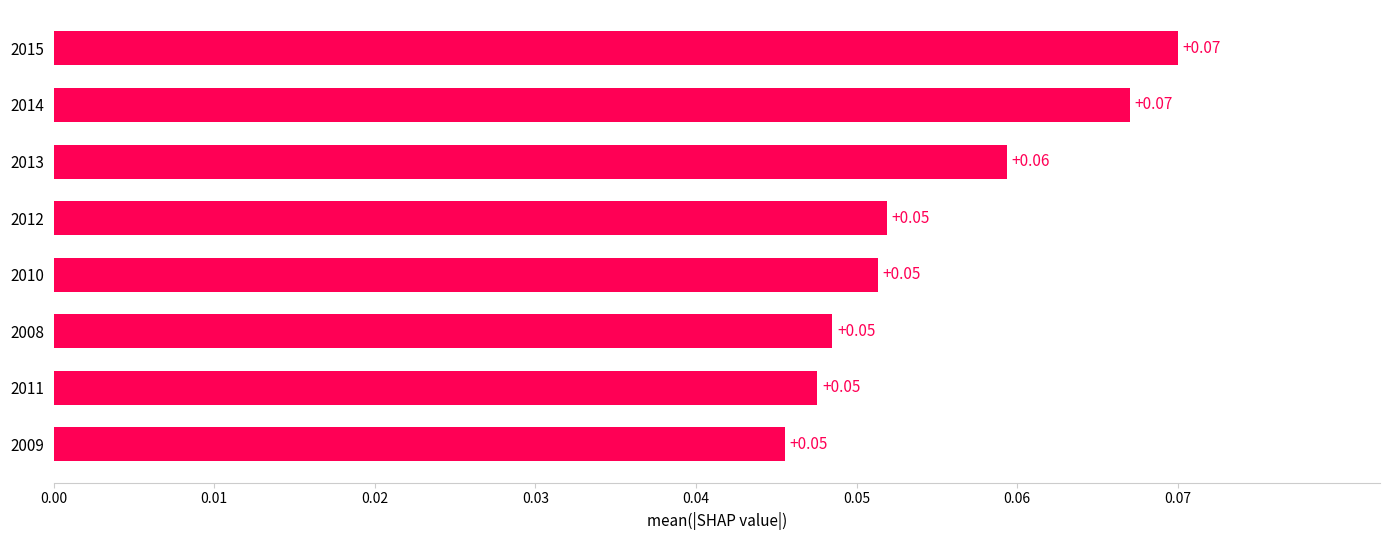

Which has a higher value, 2011 or 2014?

2014